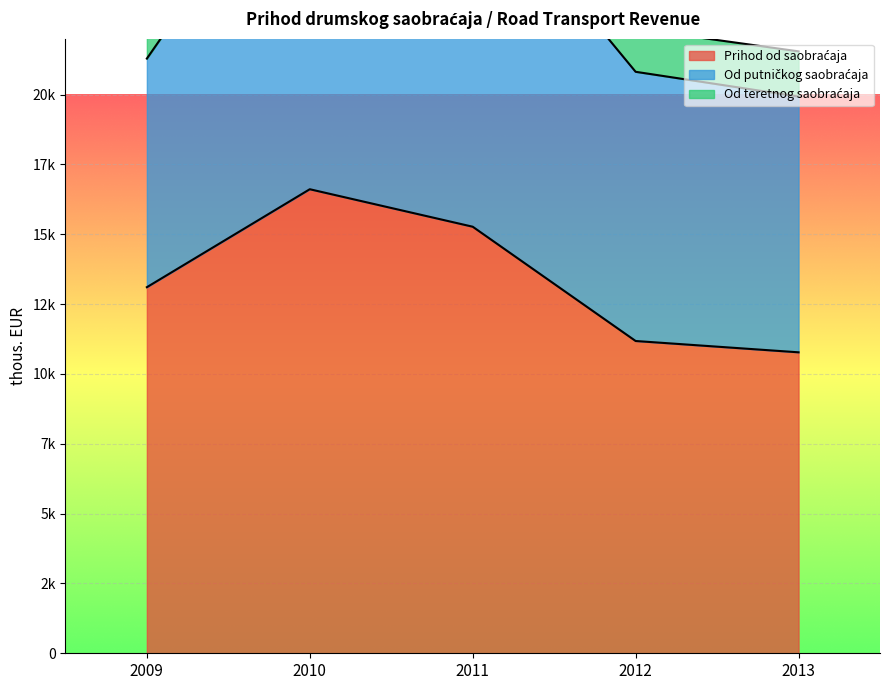

Reading left to right, transcribe all the data shown in this chart.

Prihod od saobraćaja: 13105	16612	15270	11179	10774
Od putničkog saobraćaja: 8184	13077	12617	9637	9155
Od teretnog saobraćaja: 3921	3516	2653	1542	1619